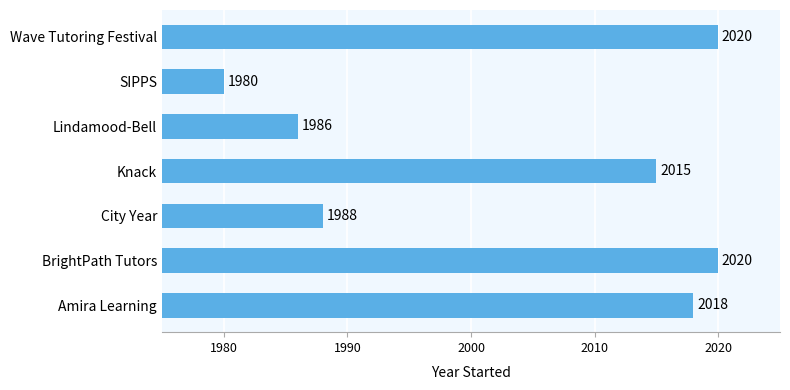

Count the number of data series in this chart.

1